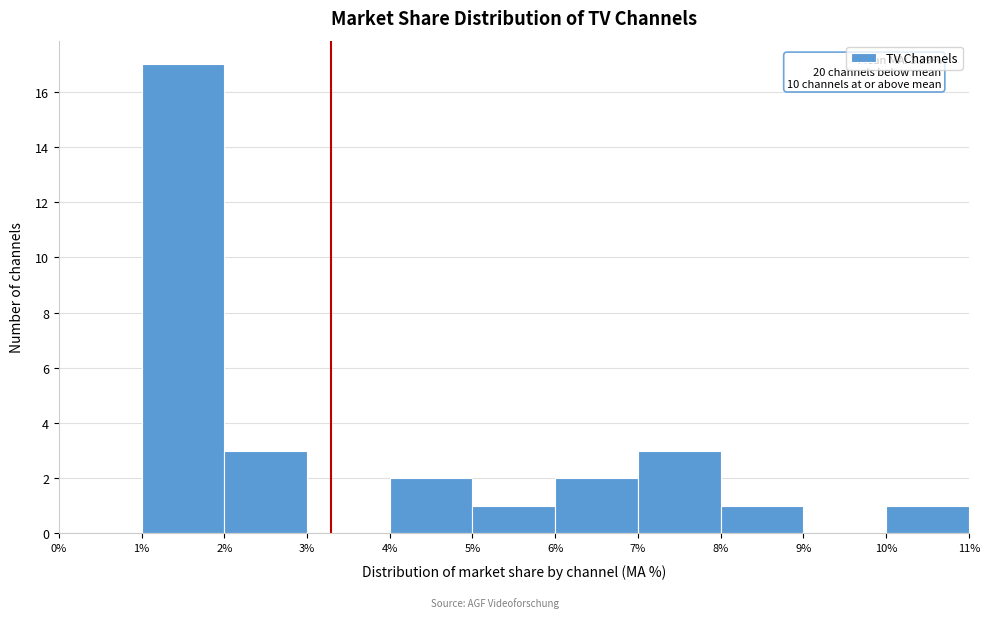

Over which range of the x-axis is the bar tallest?

1% to 2%